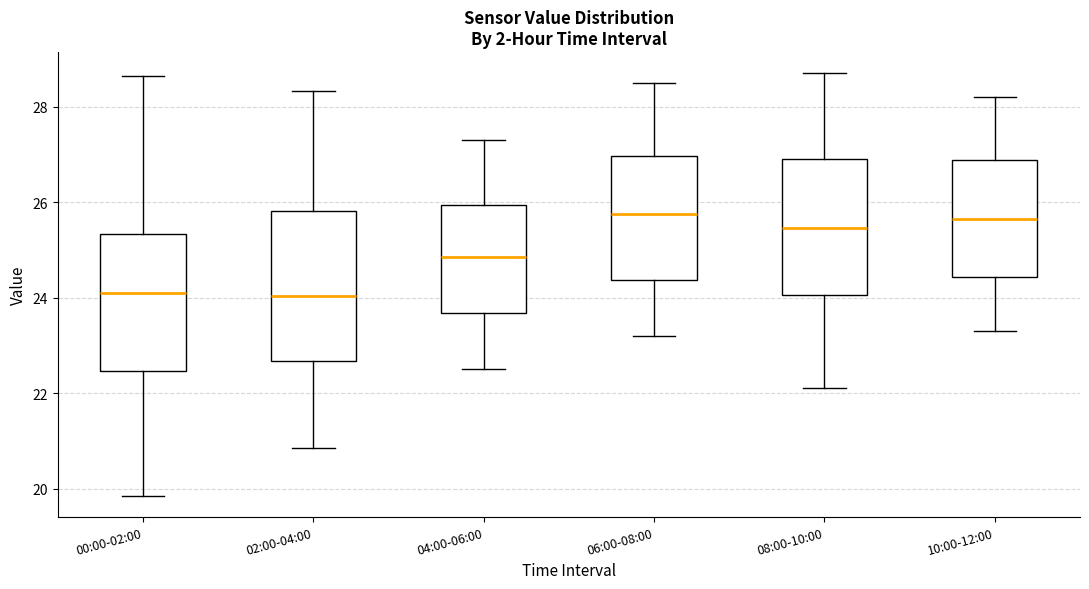

Reading left to right, read every box against the y-axis: the position of its median line, the range the box covers, and the ends of its whiskers. The values are not printed on the chart, so give them approximately, as read against the axis.

00:00-02:00: median 24.2, box 22.4 to 25.4, whiskers 19.8 to 28.6
02:00-04:00: median 24.0, box 22.6 to 25.8, whiskers 20.8 to 28.4
04:00-06:00: median 24.8, box 23.6 to 26.0, whiskers 22.6 to 27.4
06:00-08:00: median 25.8, box 24.4 to 27.0, whiskers 23.2 to 28.6
08:00-10:00: median 25.4, box 24.0 to 27.0, whiskers 22.2 to 28.8
10:00-12:00: median 25.6, box 24.4 to 26.8, whiskers 23.4 to 28.2